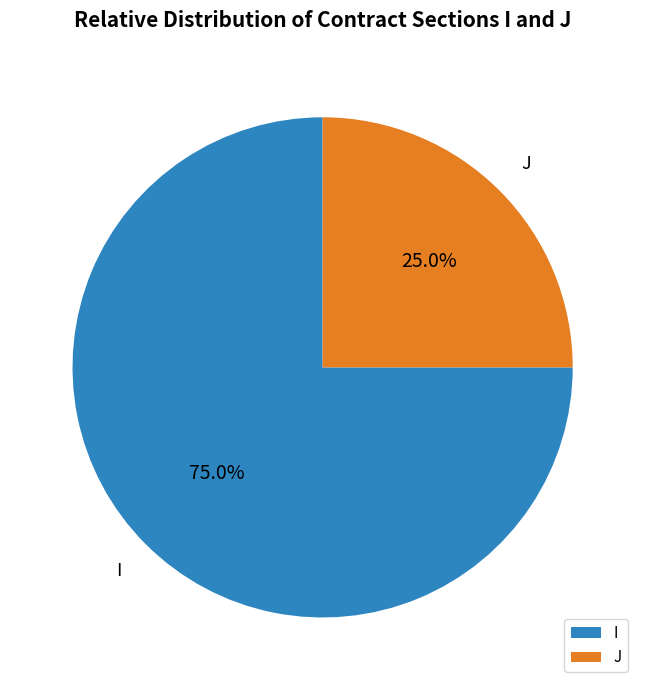

How many slices are in this pie chart?

2